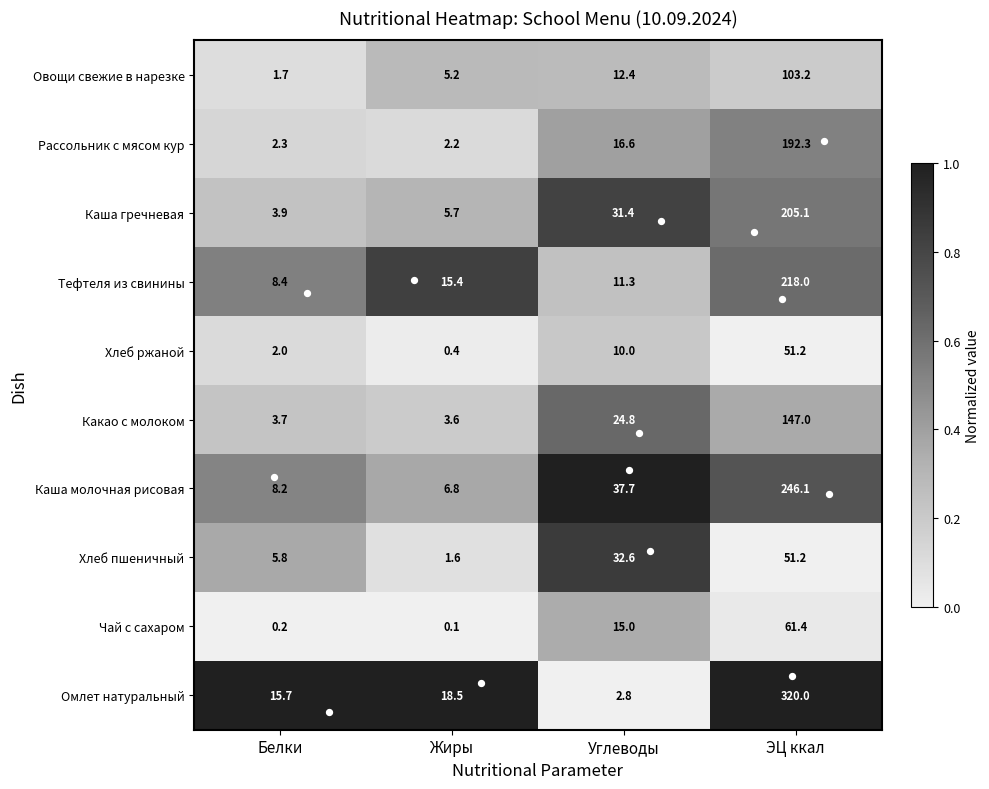

Which series changed the most between Жиры and ЭЦ ккал?

Омлет натуральный